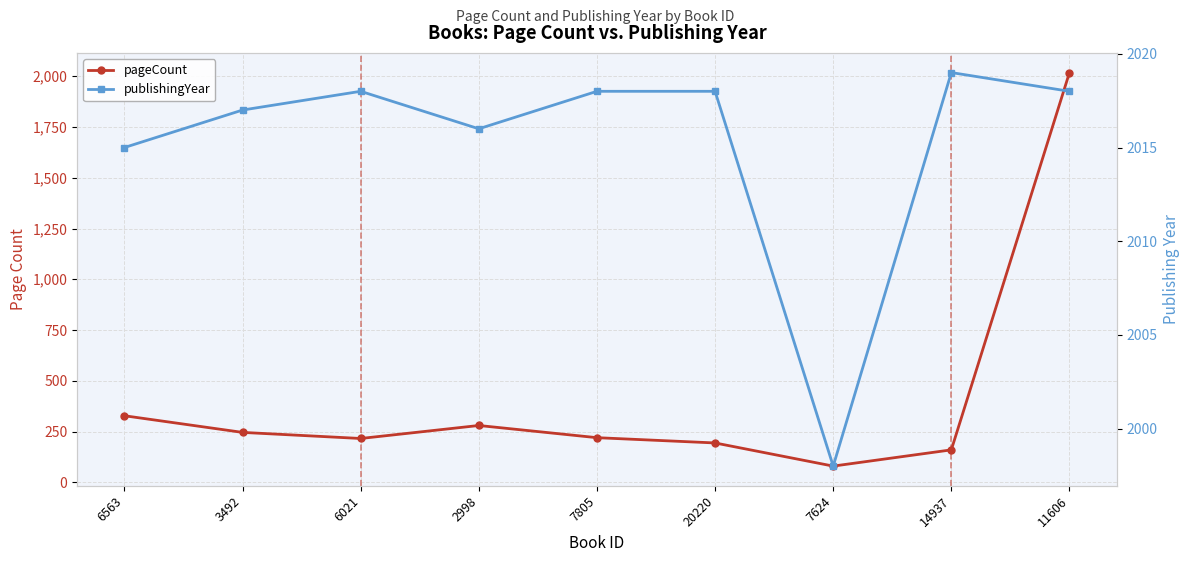

The value of publishingYear at 14937 is 3519. True or false?

False